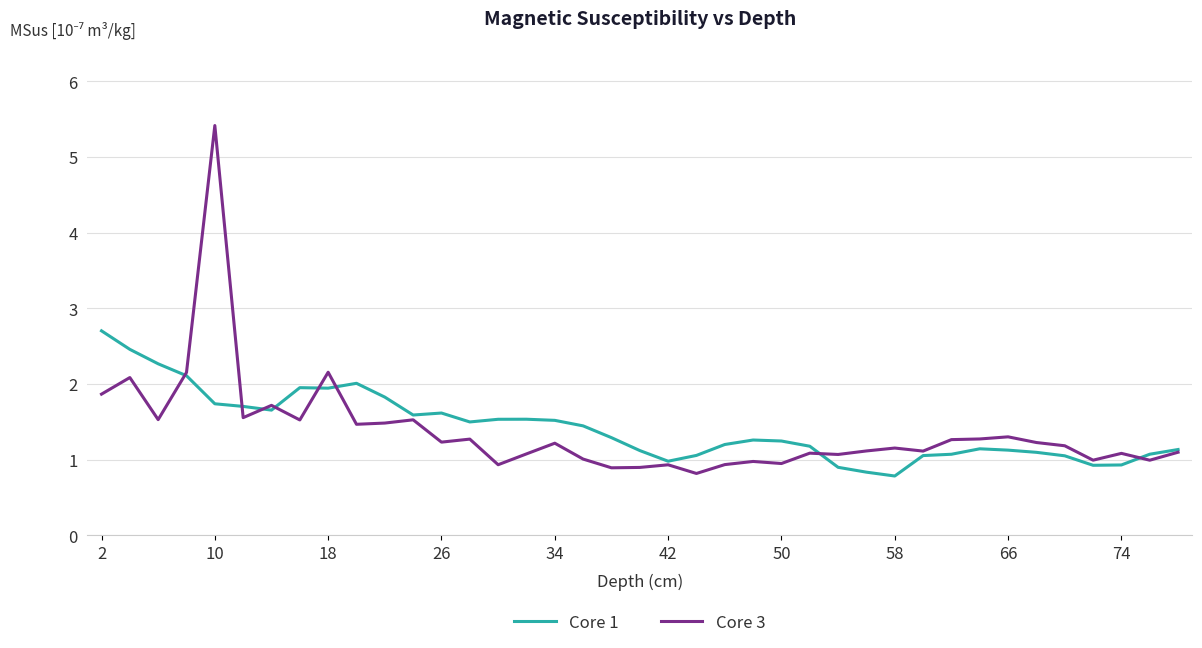

Rank the series by their maximum value, from lowest to highest.

Core 1, Core 3